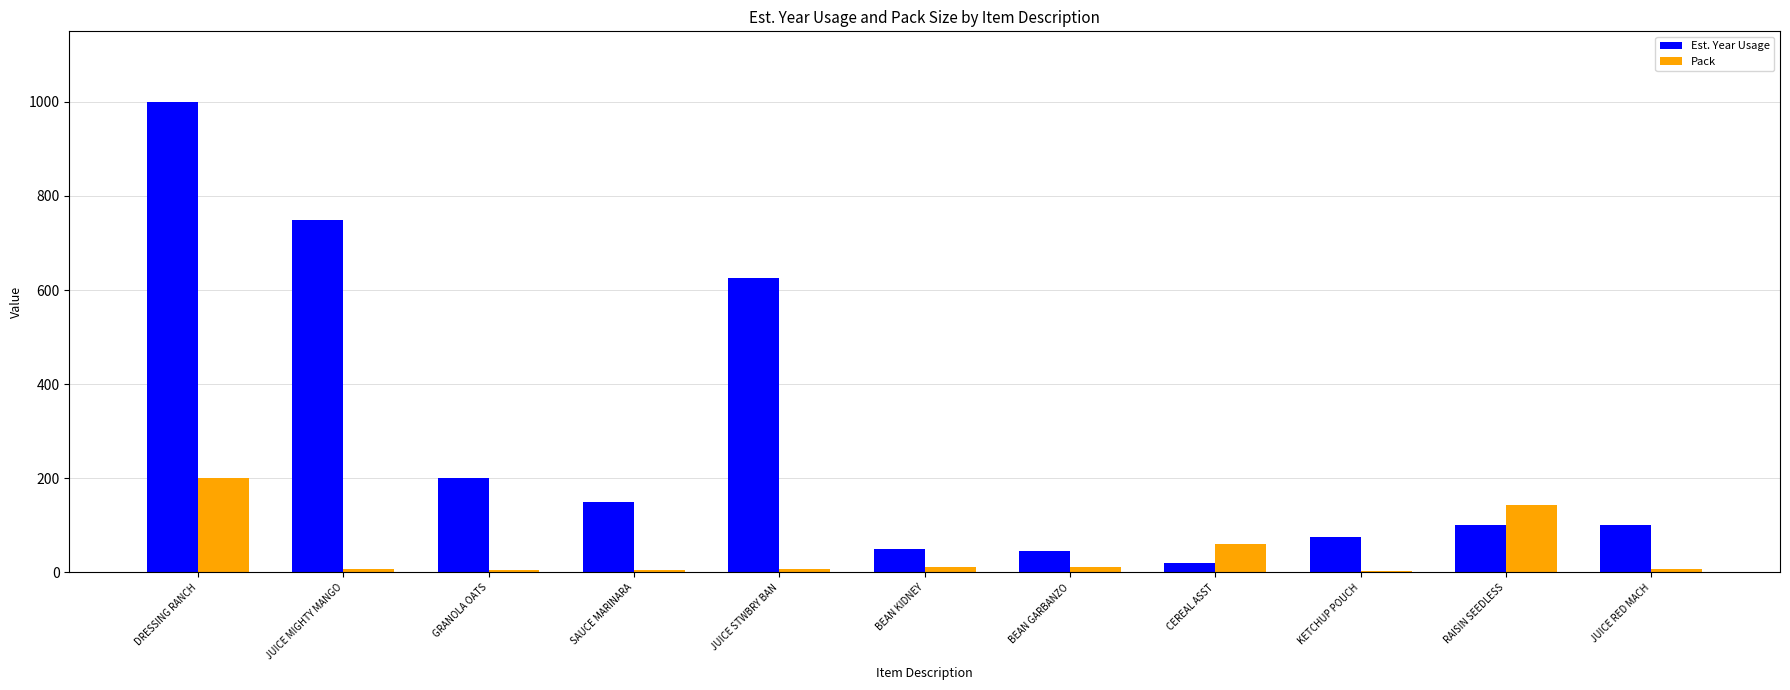

Which label corresponds to the largest value in the chart?

DRESSING RANCH